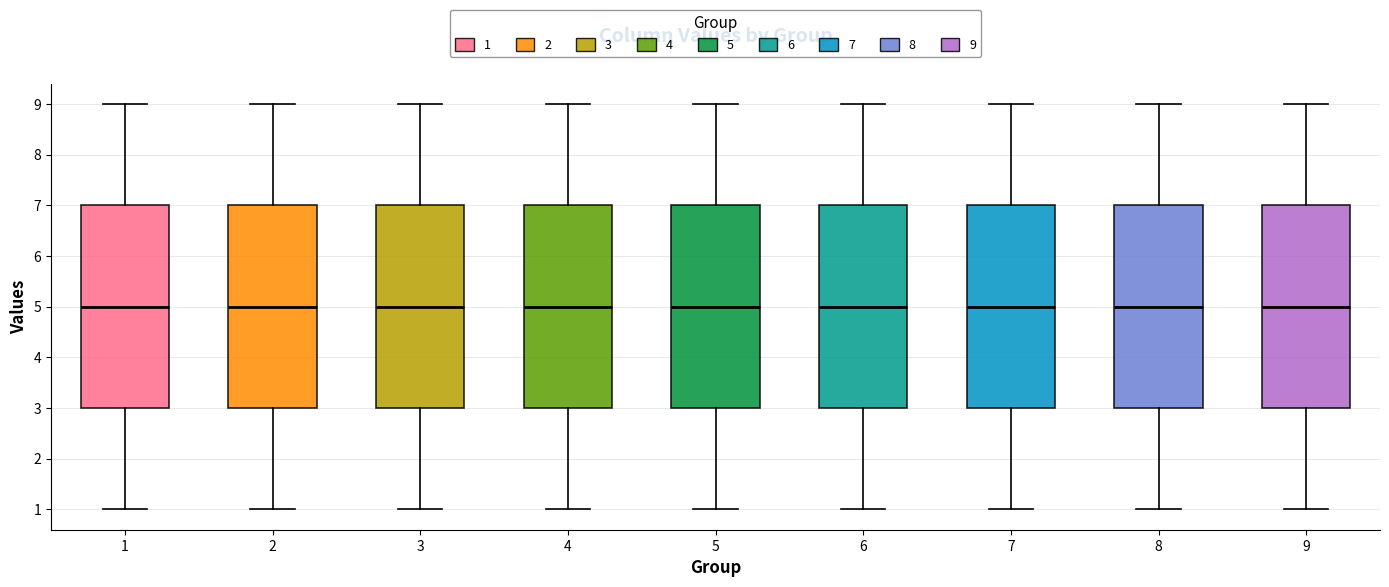

Reading left to right, transcribe this box plot: for each box, give where its median line is, the range the box spans, and where its two whiskers end, as read against the y-axis. The values are not printed on the chart, so give them approximately, as read against the axis.

1: median 5, box 3 to 7, whiskers 1 to 9
2: median 5, box 3 to 7, whiskers 1 to 9
3: median 5, box 3 to 7, whiskers 1 to 9
4: median 5, box 3 to 7, whiskers 1 to 9
5: median 5, box 3 to 7, whiskers 1 to 9
6: median 5, box 3 to 7, whiskers 1 to 9
7: median 5, box 3 to 7, whiskers 1 to 9
8: median 5, box 3 to 7, whiskers 1 to 9
9: median 5, box 3 to 7, whiskers 1 to 9